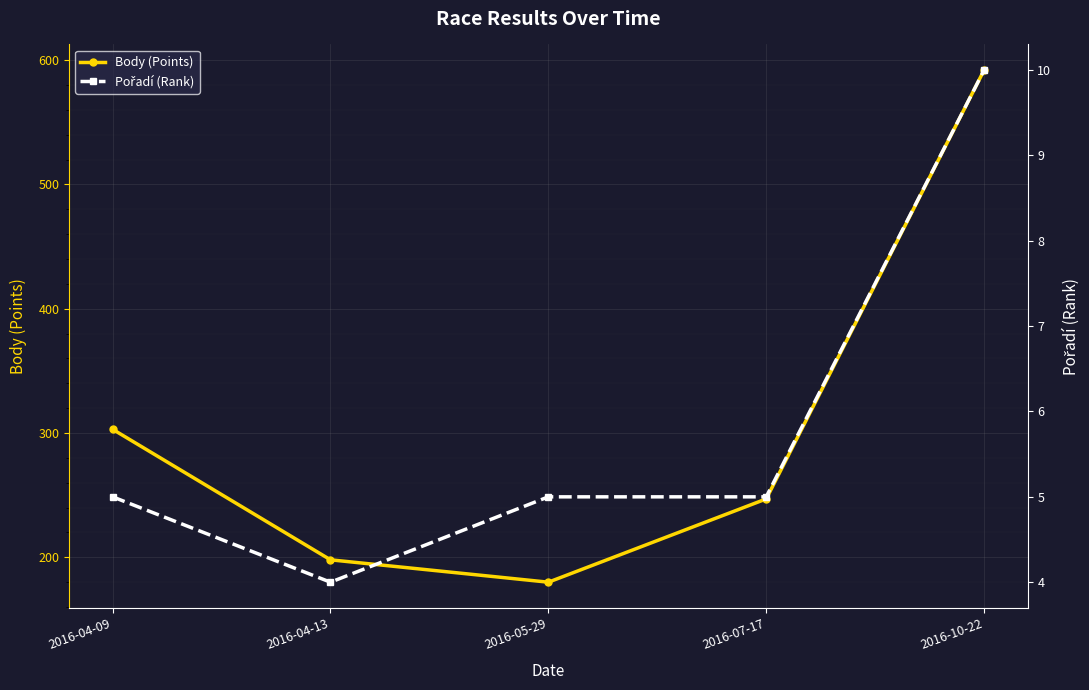

How many series are shown in this chart?

2